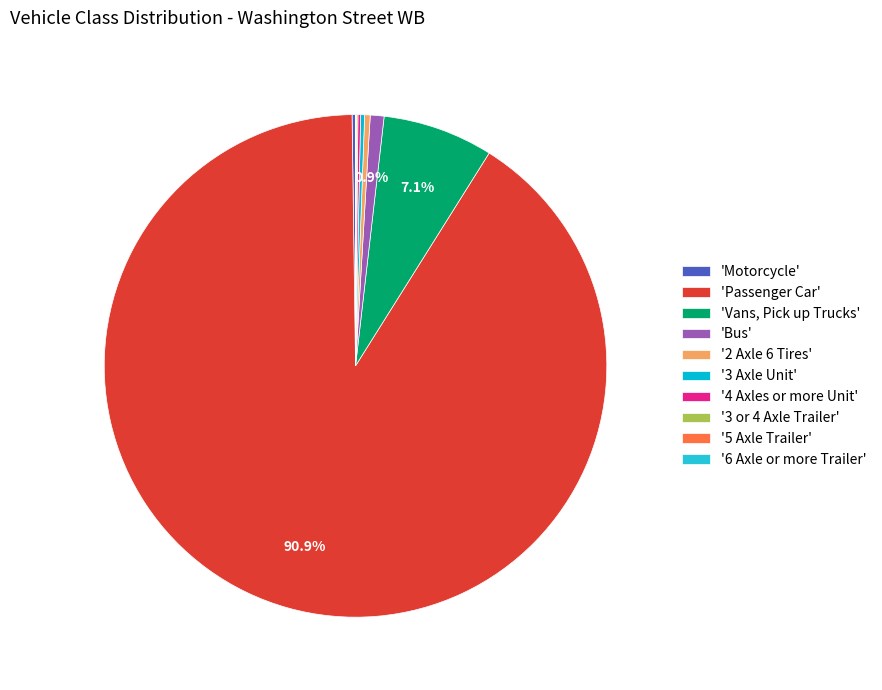

Which category has the biggest portion of the pie?

'Passenger Car'